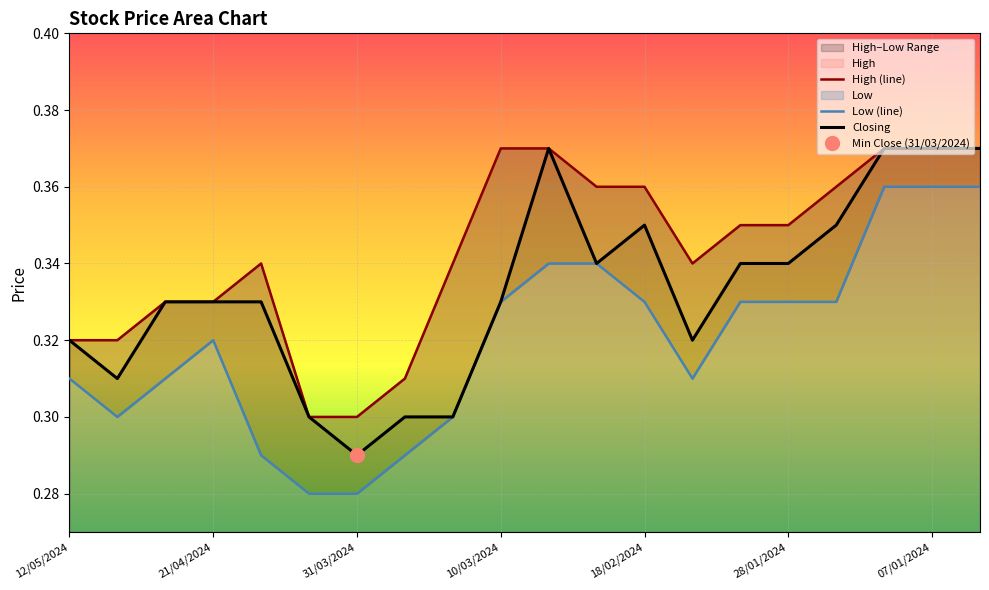

What is the sum of all High (line) values?

6.9